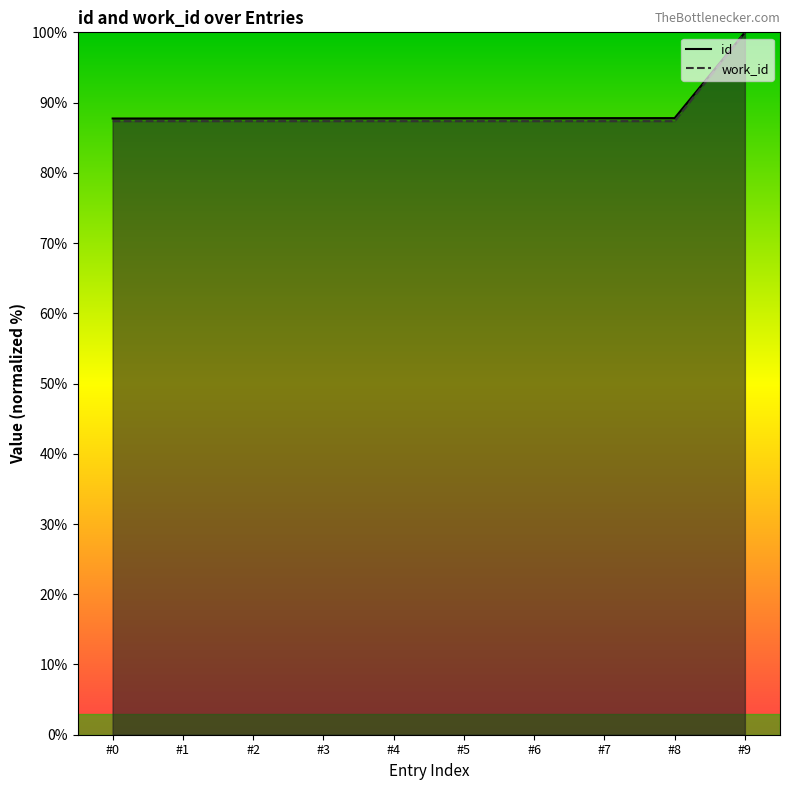

Which category has the highest value in the work_id series?

#9